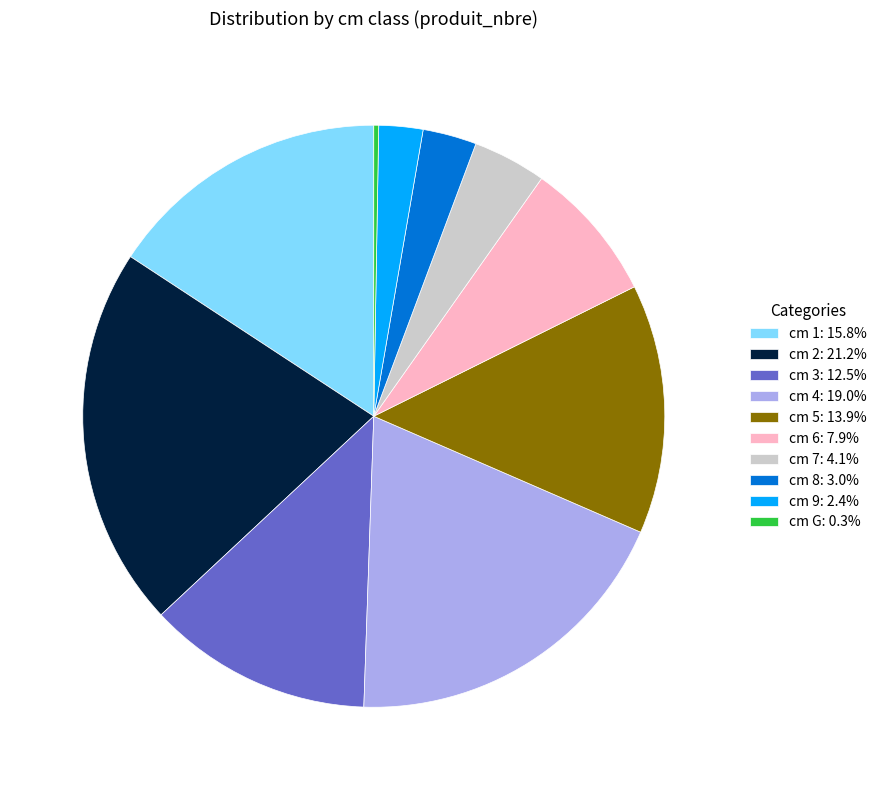

Does cm 1: 15.8% account for over 50% of the chart?

No